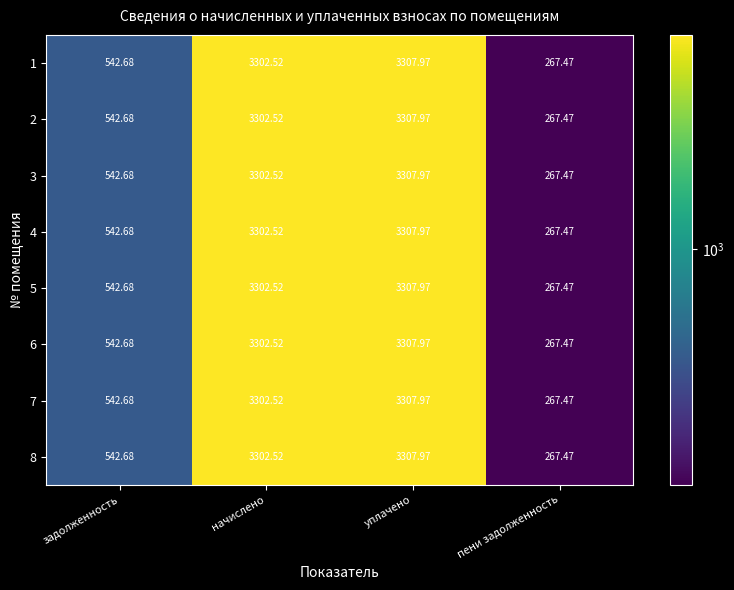

Which category has the lowest value in the 8 series?

пени задолженность